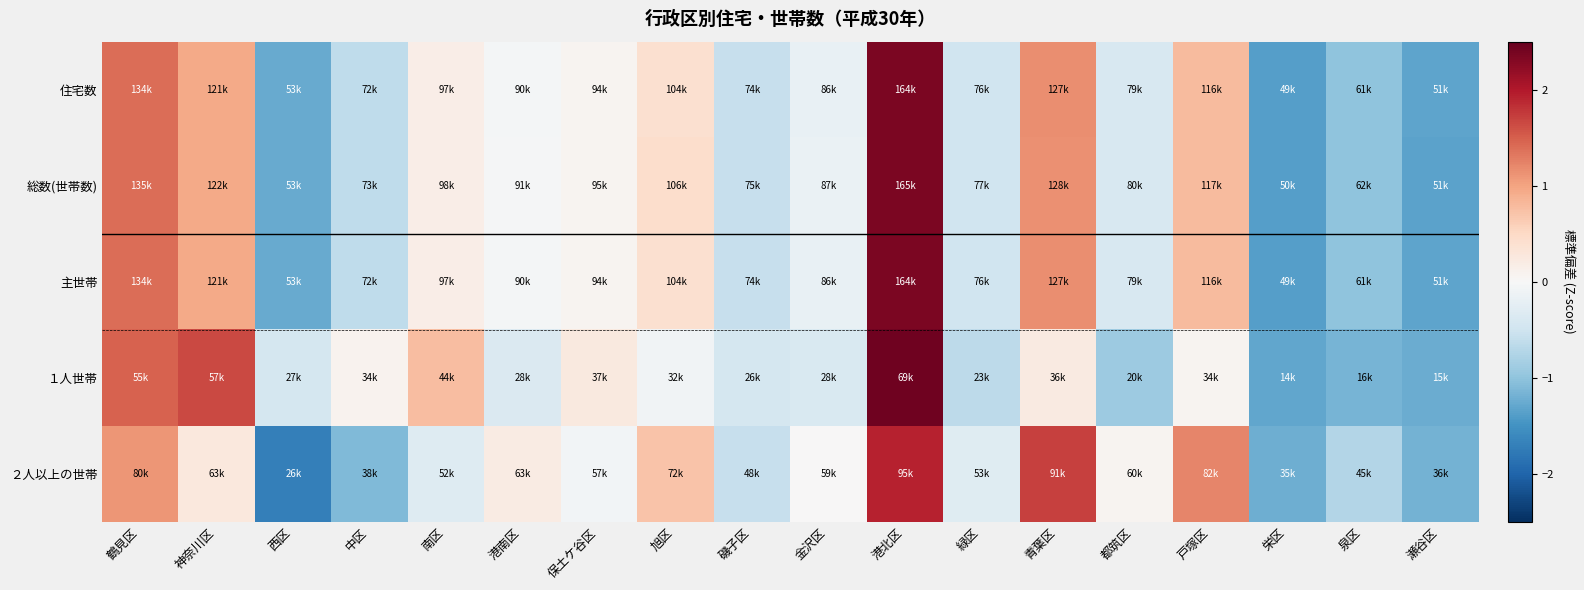

What is the total value across all series at 港北区?

11.4